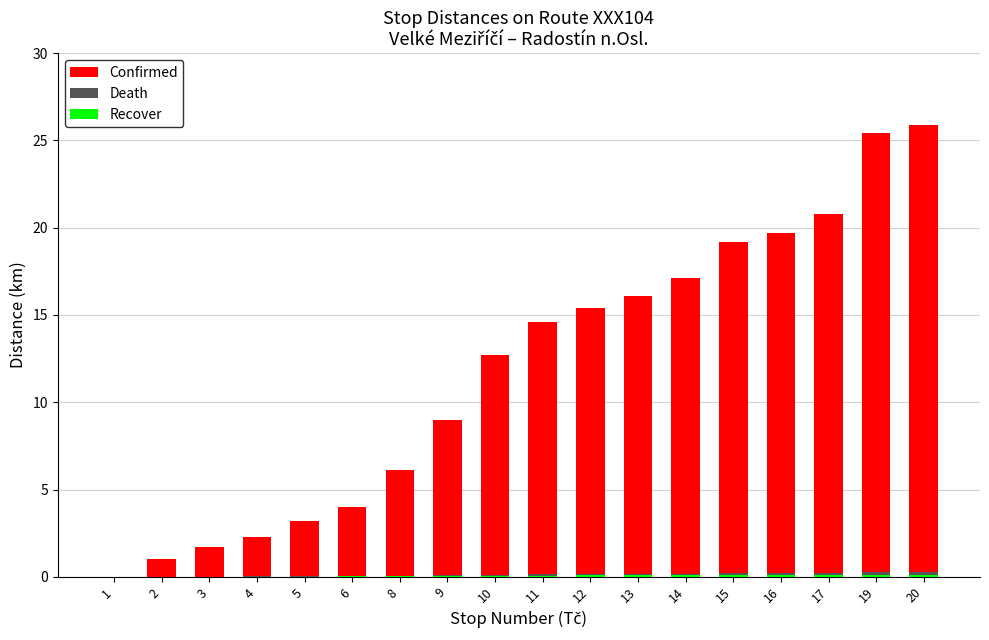

Does the chart contain any negative values?

No